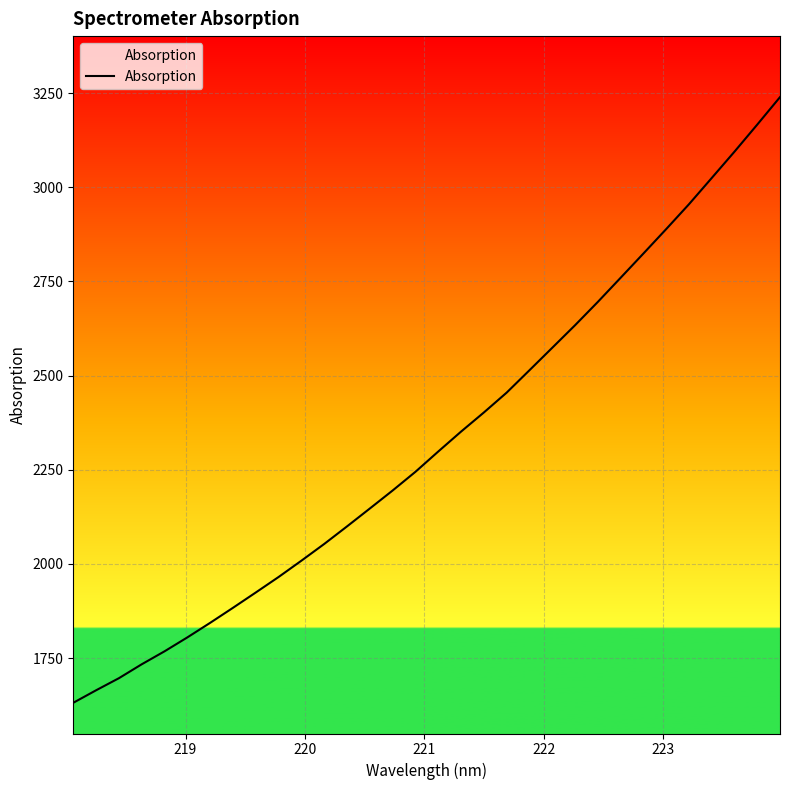

What is the smallest value displayed?

1631.4